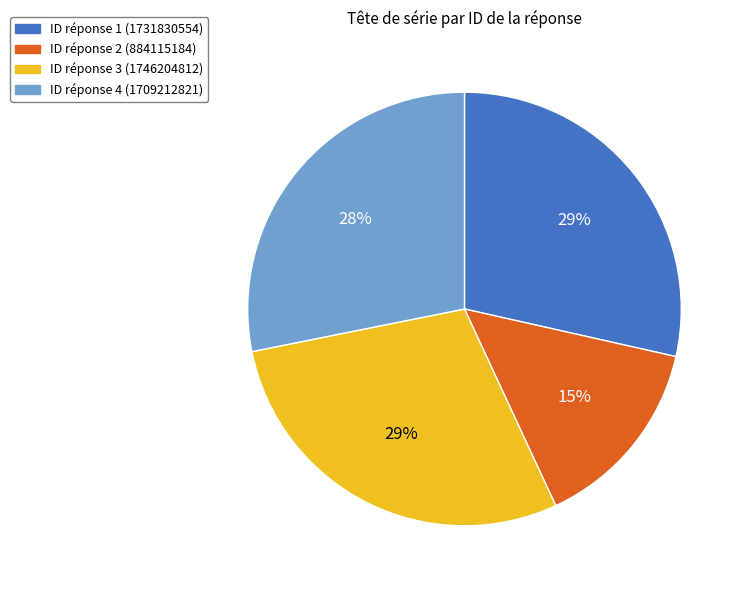

Does any single category account for the majority?

No